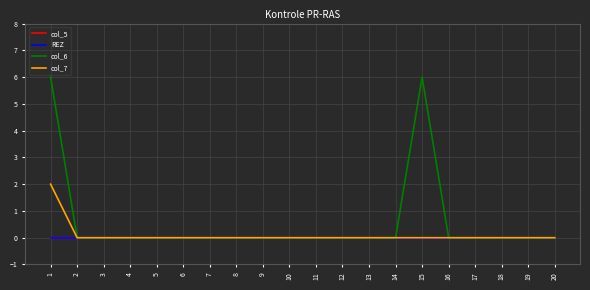

Between 11 and 3, which is larger?

11